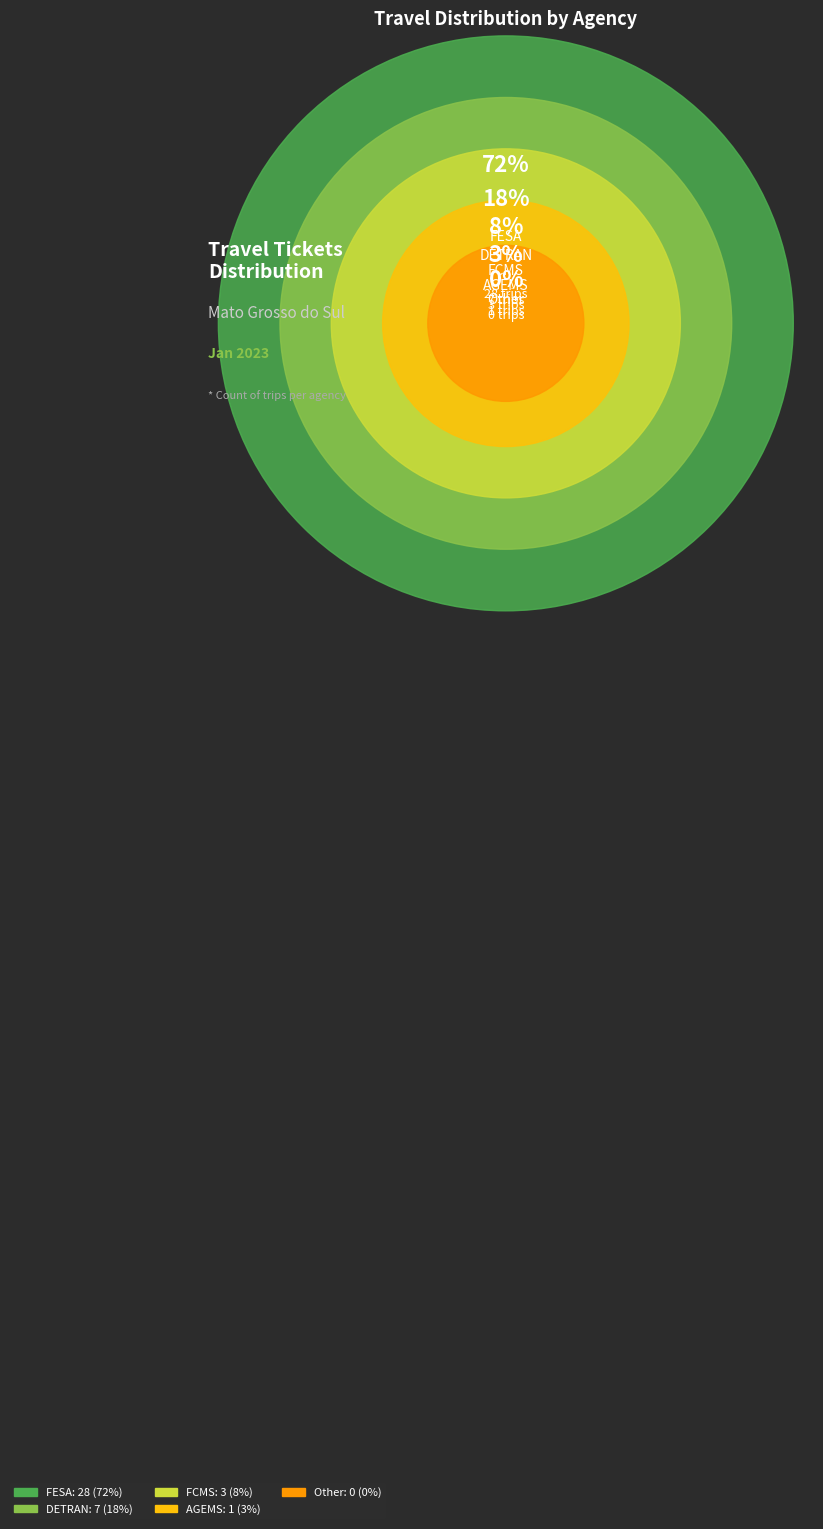

Count the number of slices in the pie.

5